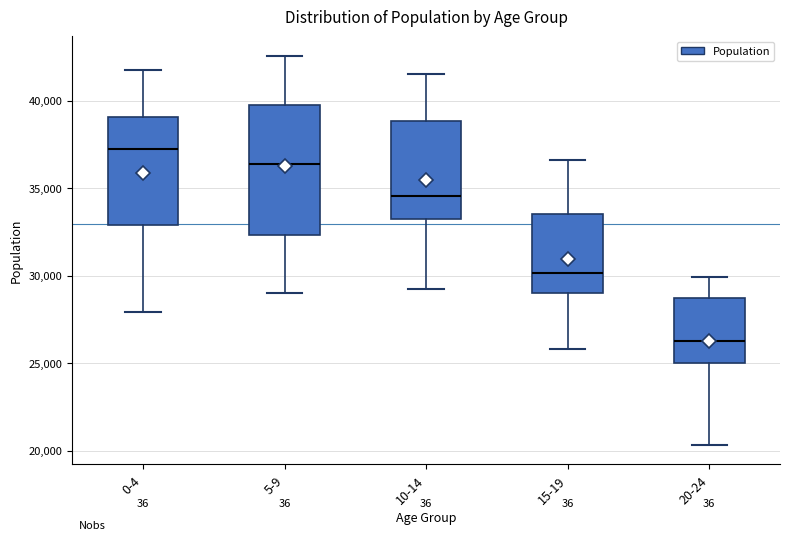

Reading left to right, transcribe this box plot: for each box, give where its median line is, the range the box spans, and where its two whiskers end, as read against the y-axis. The values are not printed on the chart, so give them approximately, as read against the axis.

0-4: median 37500, box 33000 to 39000, whiskers 28000 to 41500
5-9: median 36500, box 32500 to 39500, whiskers 29000 to 42500
10-14: median 34500, box 33000 to 39000, whiskers 29500 to 41500
15-19: median 30000, box 29000 to 33500, whiskers 26000 to 36500
20-24: median 26500, box 25000 to 29000, whiskers 20500 to 30000